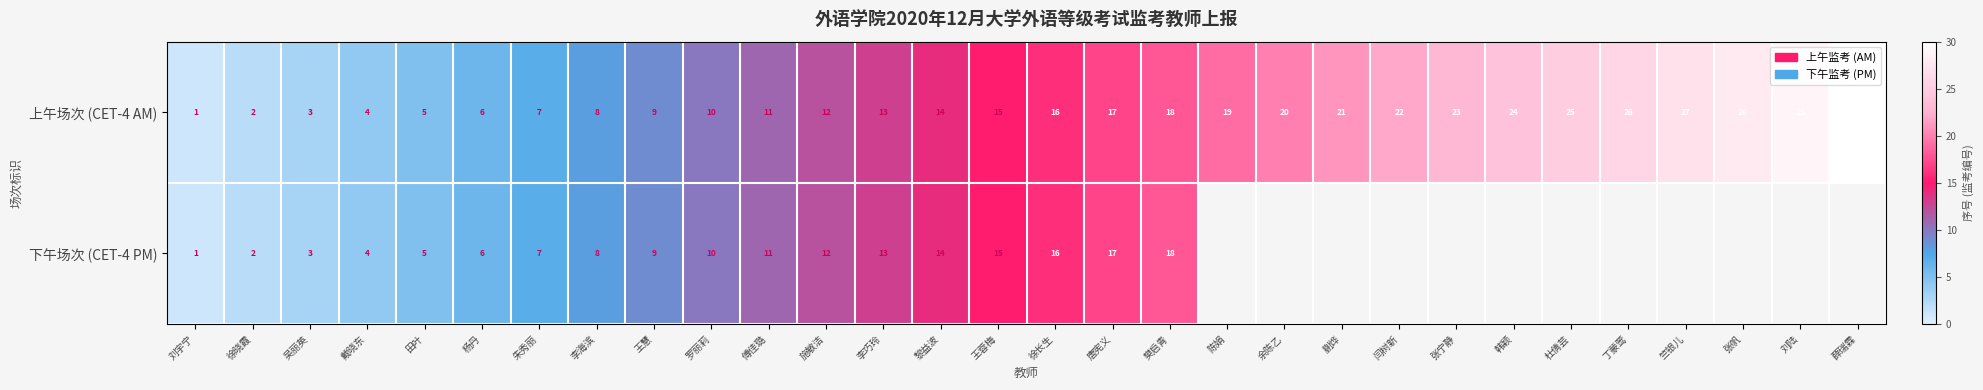

True or false: 下午场次 (CET-4 PM) has a value of 5 at 田叶.

True